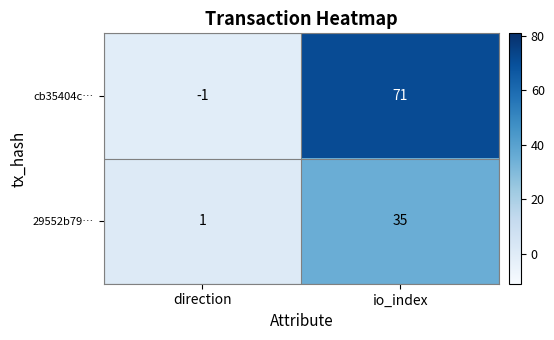

List the series in order of their peak value, highest first.

cb35404c…, 29552b79…